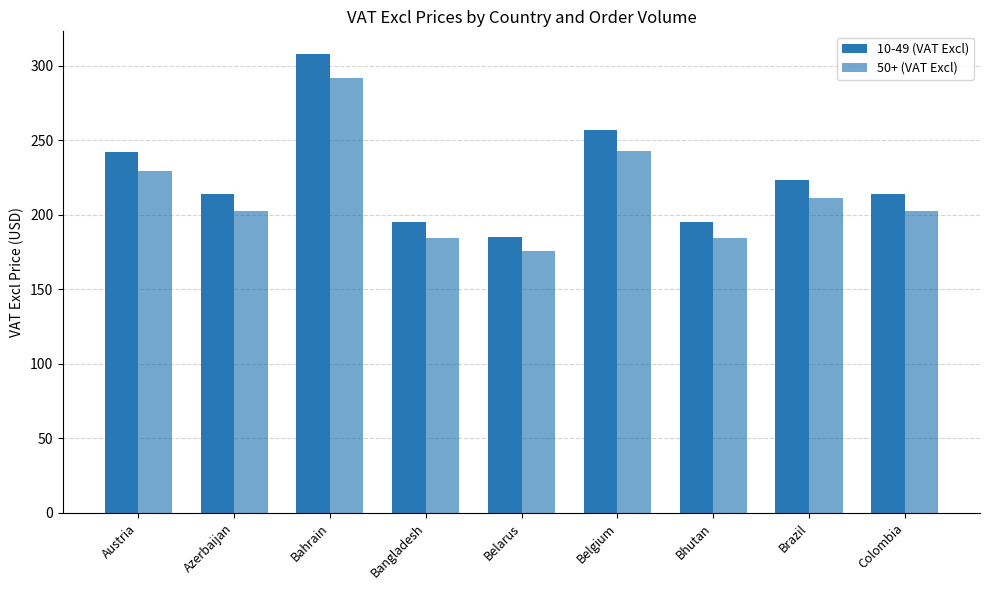

How many data points in 50+ (VAT Excl) are above 202?

6